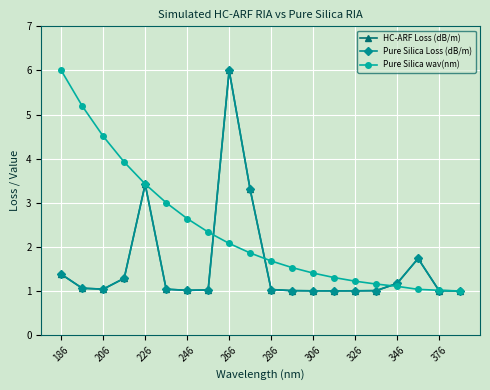

Does the chart have visible grid lines?

Yes